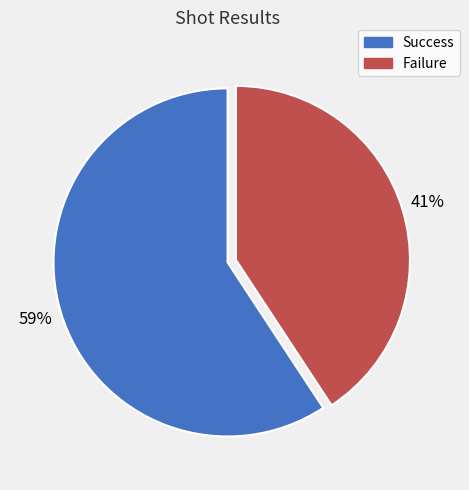

Count the number of slices in the pie.

2